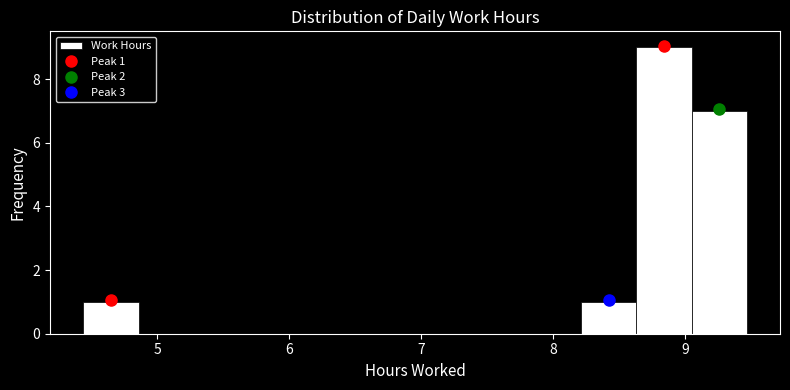

Which range on the x-axis has the tallest bar?

8.6 to 9.1